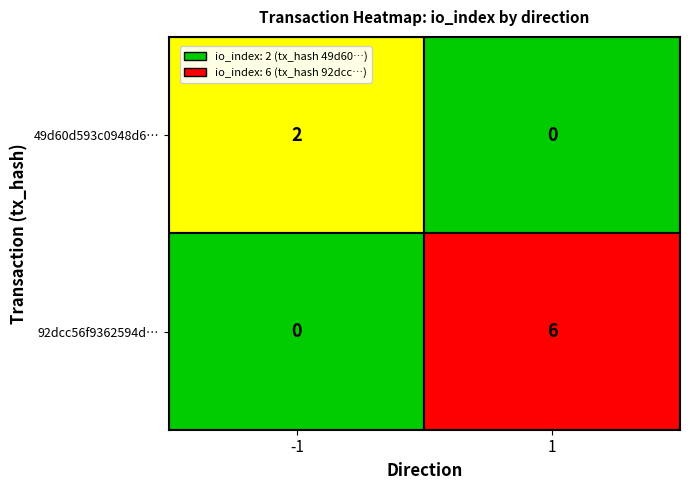

Rank the series at 1 from highest to lowest value.

92dcc56f9362594d3ca579d2768bd647a471651, 49d60d593c0948d68708eef386b16a02b5359a9